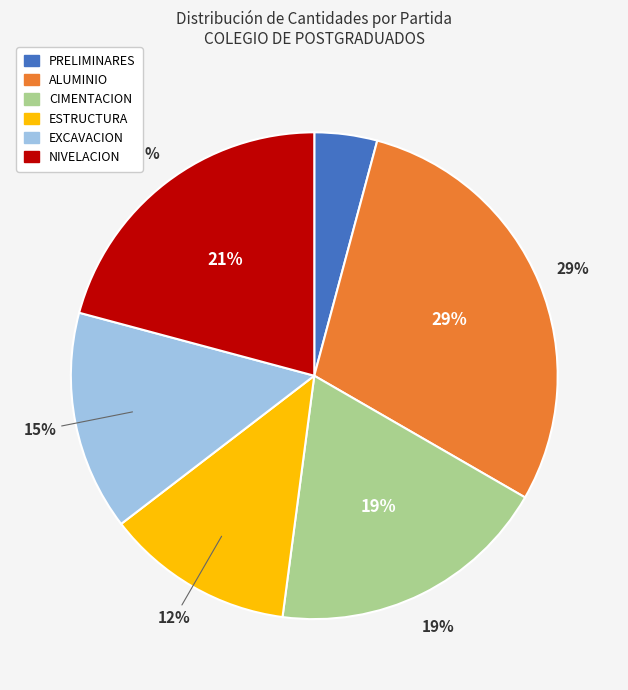

Is it true that CIMENTACION is 19% of the pie?

True